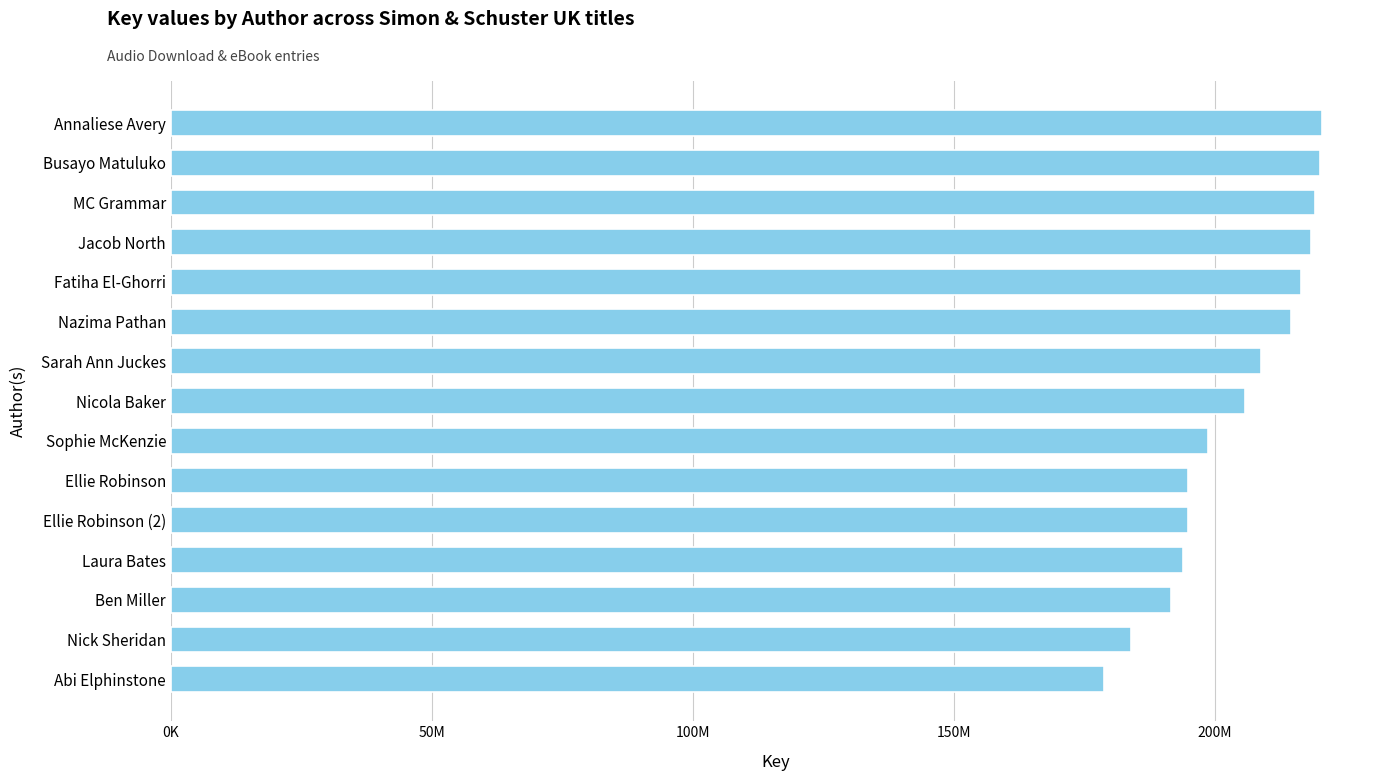

Which label corresponds to the smallest value in the chart?

Abi Elphinstone